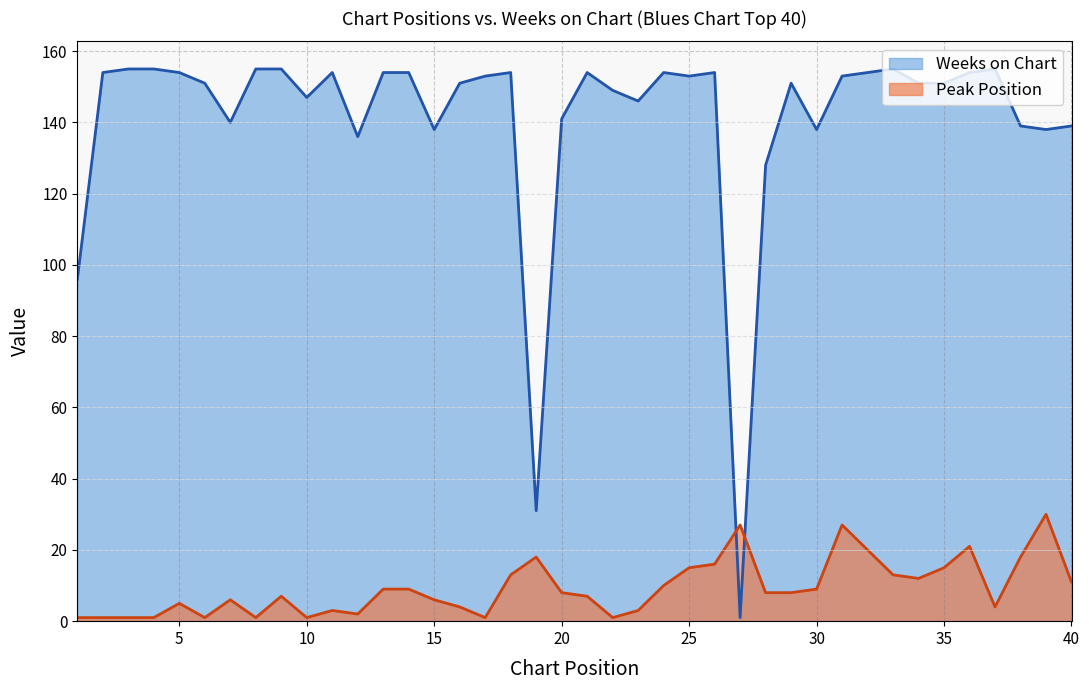

What is the difference between the highest and lowest values at 29?

143